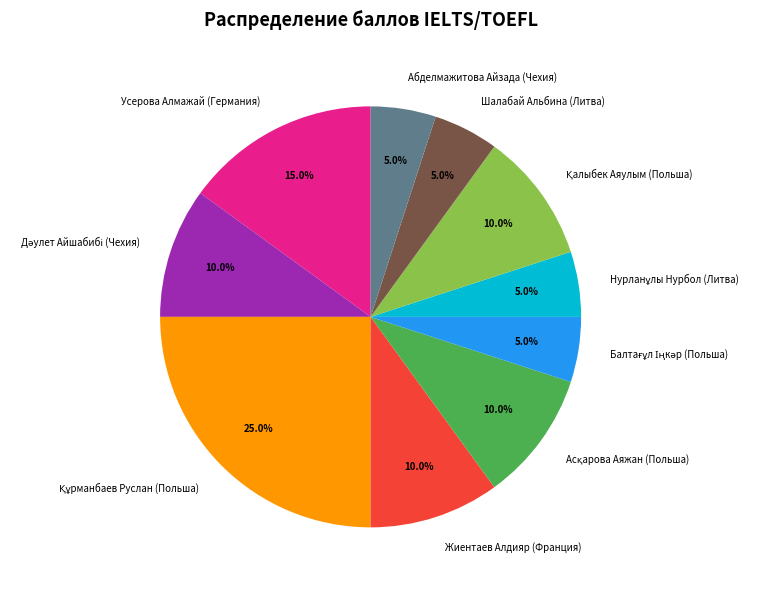

What percentage do Шалабай Альбина (Литва) and Усерова Алмажай (Германия) together represent?

20.0%